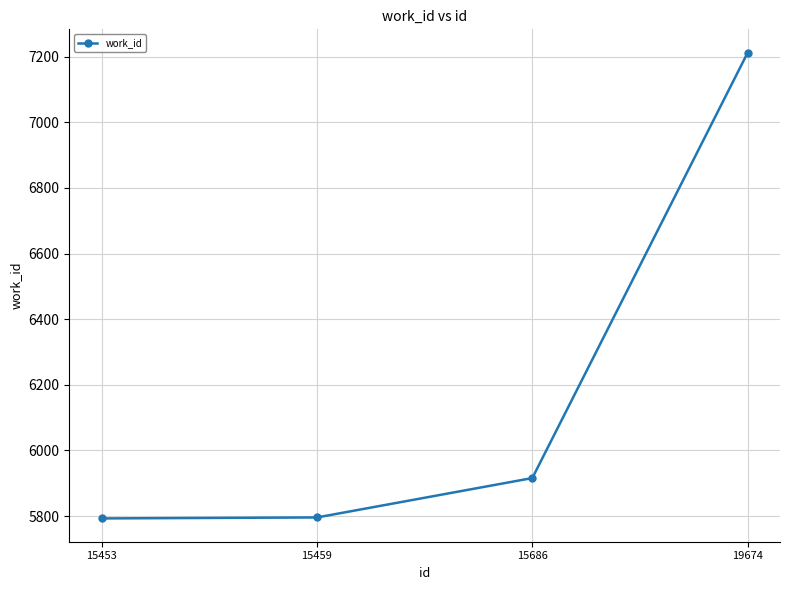

The chart shows a value of 7212 at 19674. True or false?

True